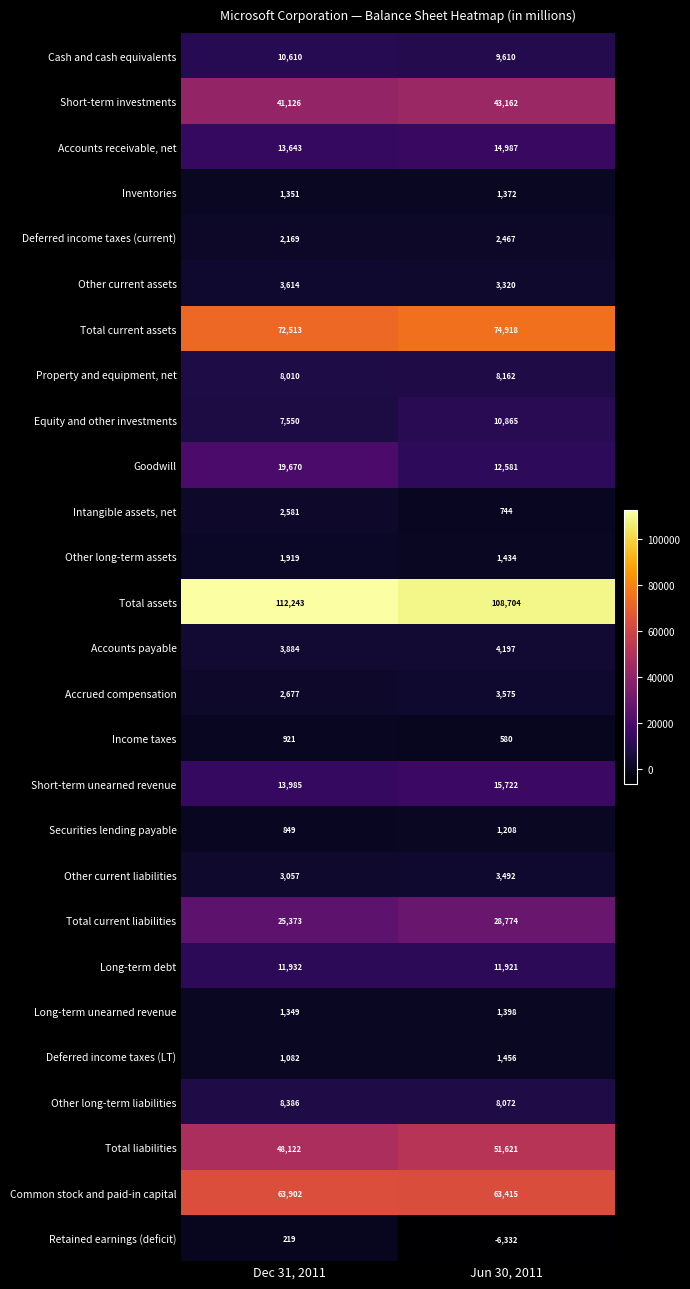

Between Dec 31, 2011 and Jun 30, 2011, which series saw the biggest shift?

Goodwill